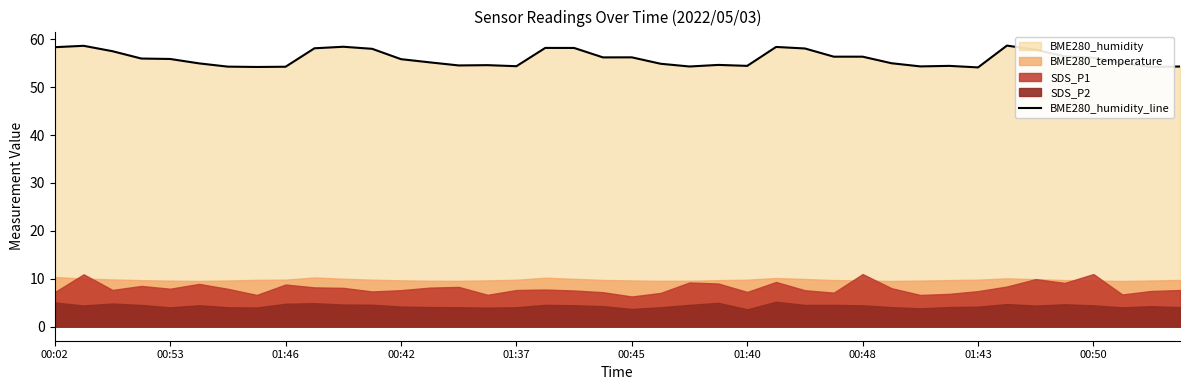

What is the minimum value for BME280_humidity_line?

54.1